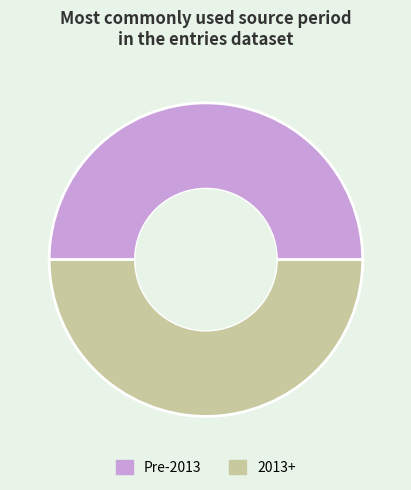

Is the sum of 2013+ and Pre-2013 greater than half?

Yes